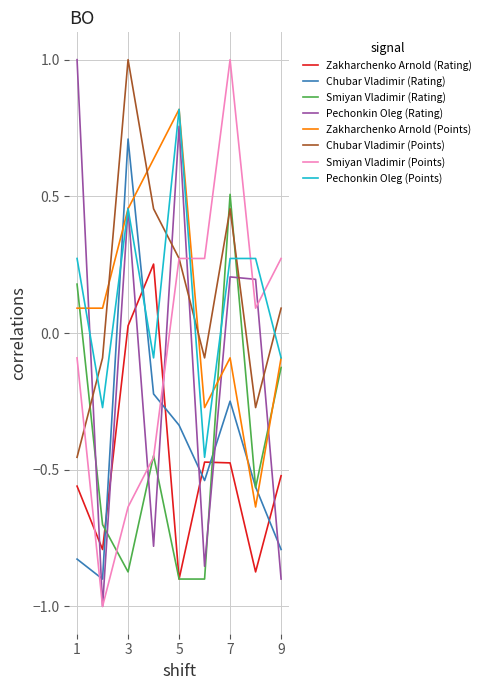

True or false: Zakharchenko Arnold (Rating) and Zakharchenko Arnold (Points) intersect in this chart.

False